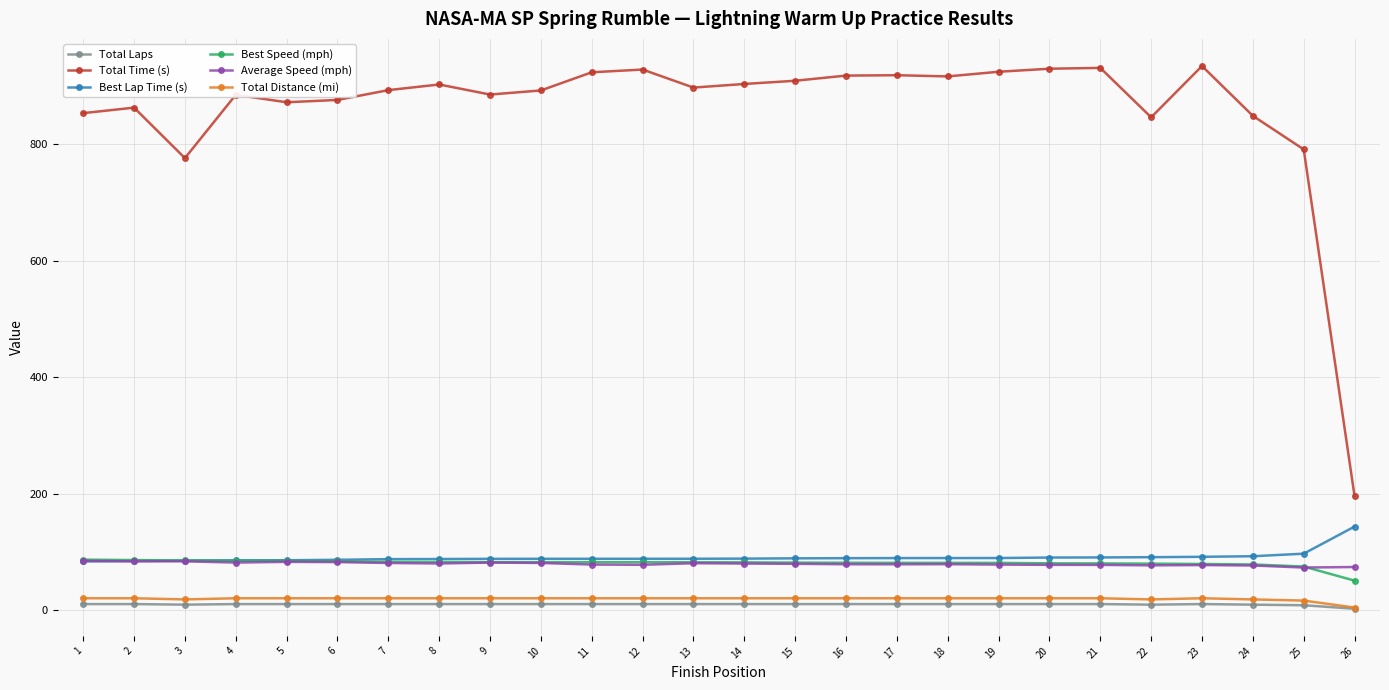

True or false: Total Time (s) and Best Lap Time (s) cross at least once.

False